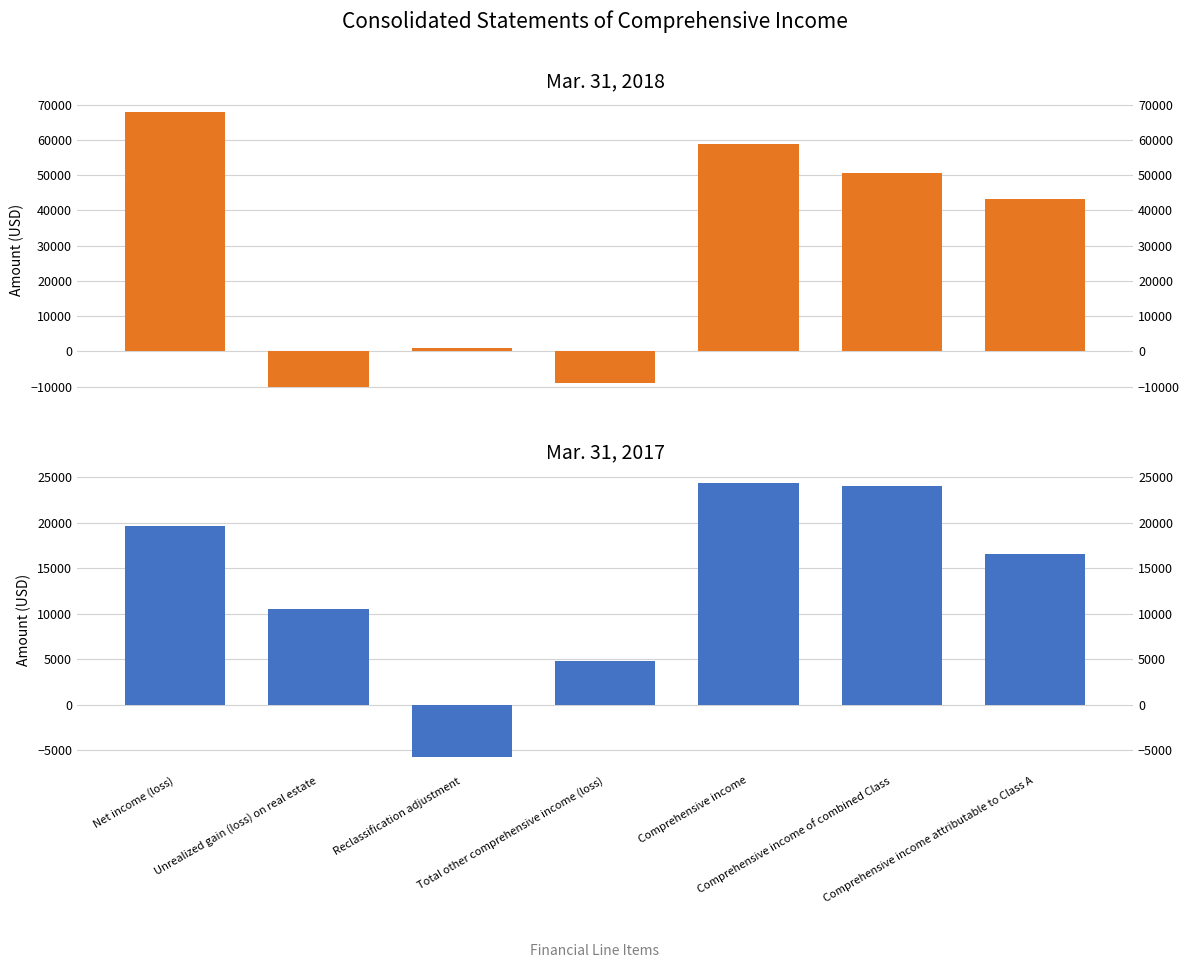

Reading left to right, extract all data points from this chart.

Mar. 31, 2018: 67798	-9956	1099	-8857	58941	50519	43347
Mar. 31, 2017: 19630	10485	-5734	4751	24381	24059	16587